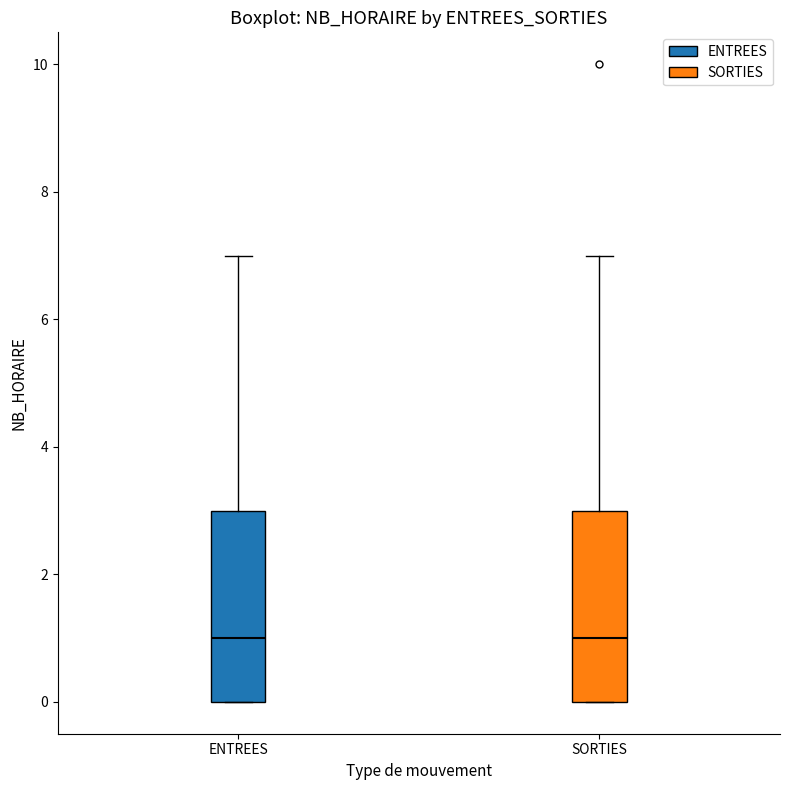

Where does the median line of the box for ENTREES sit on the y-axis? The values are not printed on the chart, so give them approximately, as read against the axis.

1